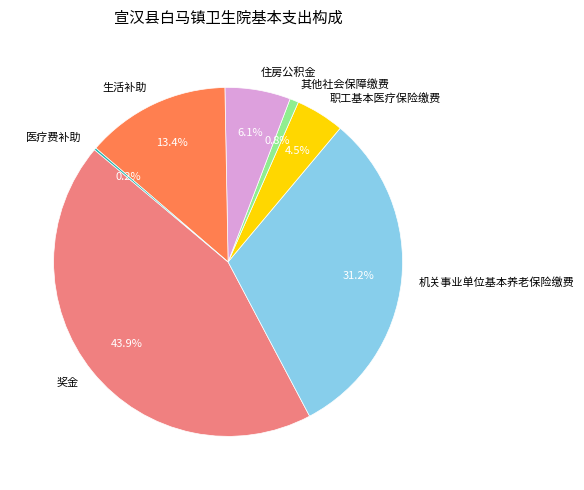

Which has a higher value, 生活补助 or 奖金?

奖金